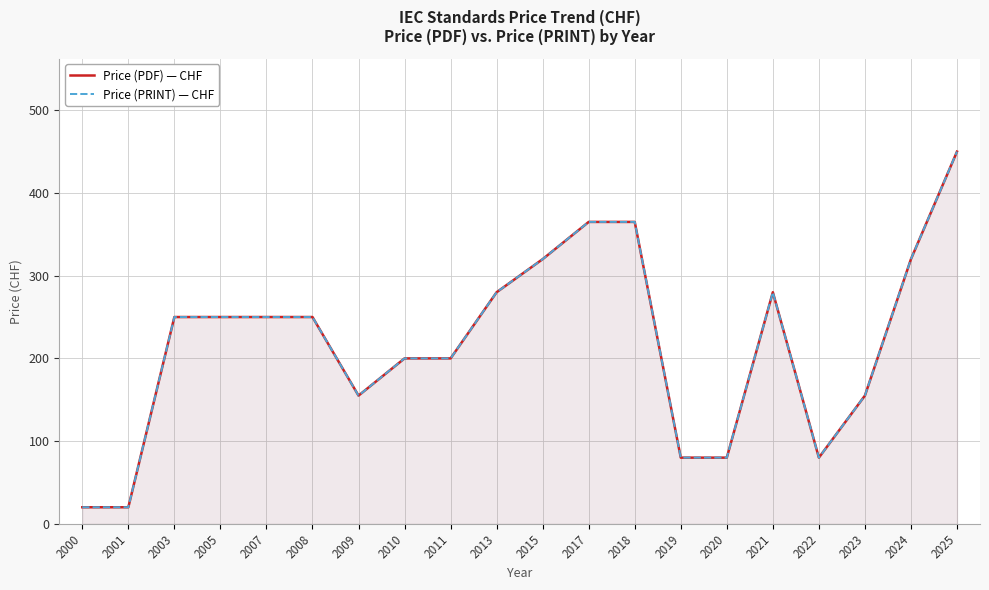

At which category does Price (PRINT) — CHF reach its first local valley?

2009